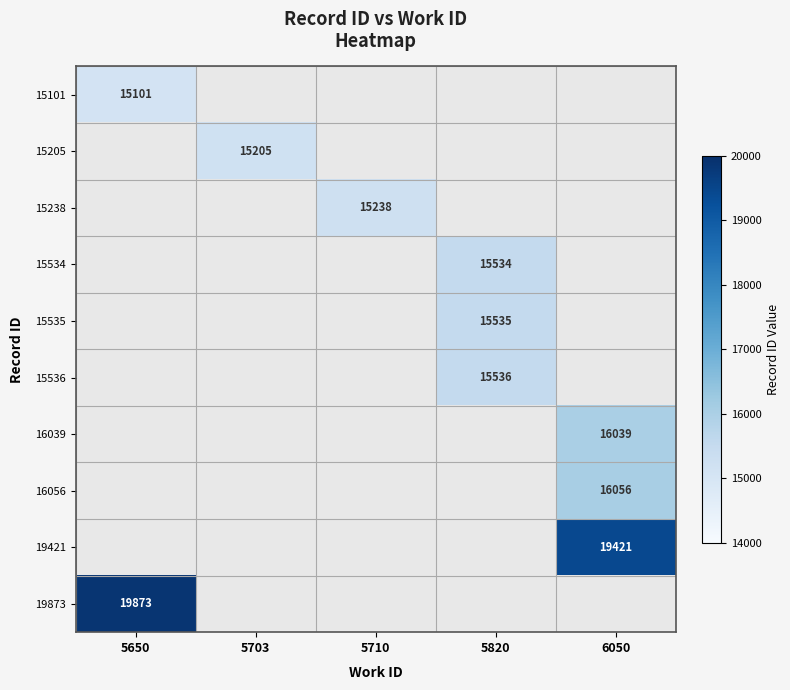

List the labels in order of 15536 value, largest first.

5650, 5703, 5710, 5820, 6050